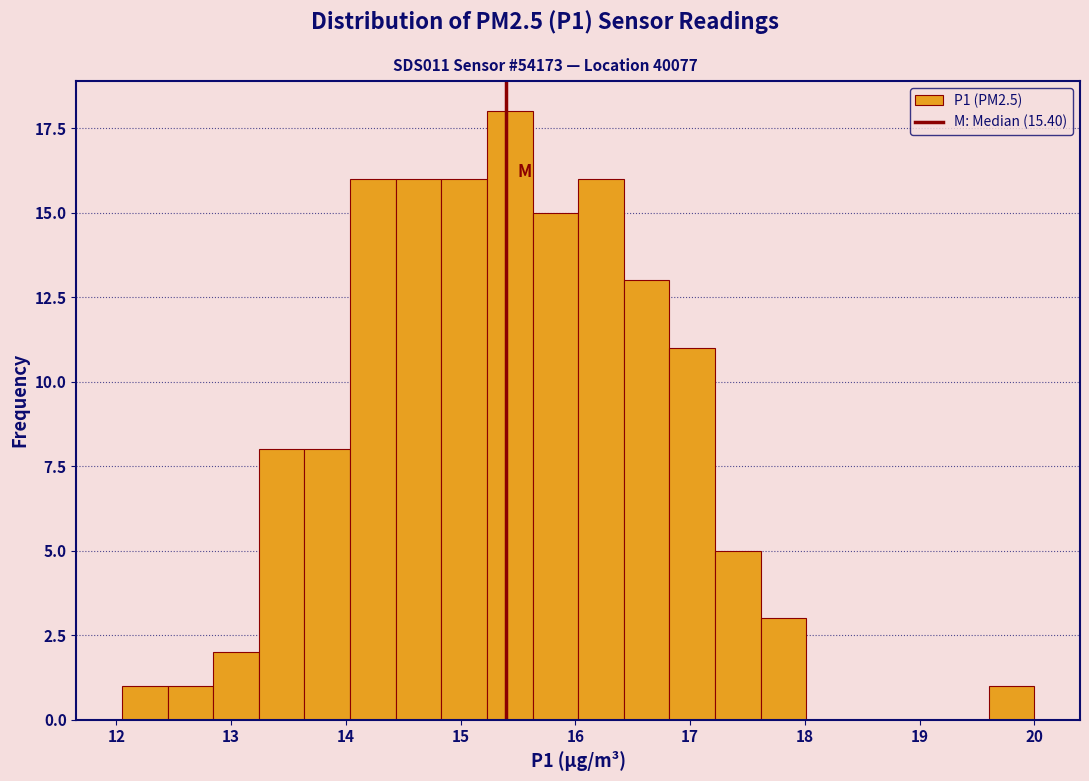

Read against the x-axis, roughly where is the centre of the tallest bar?

15.4